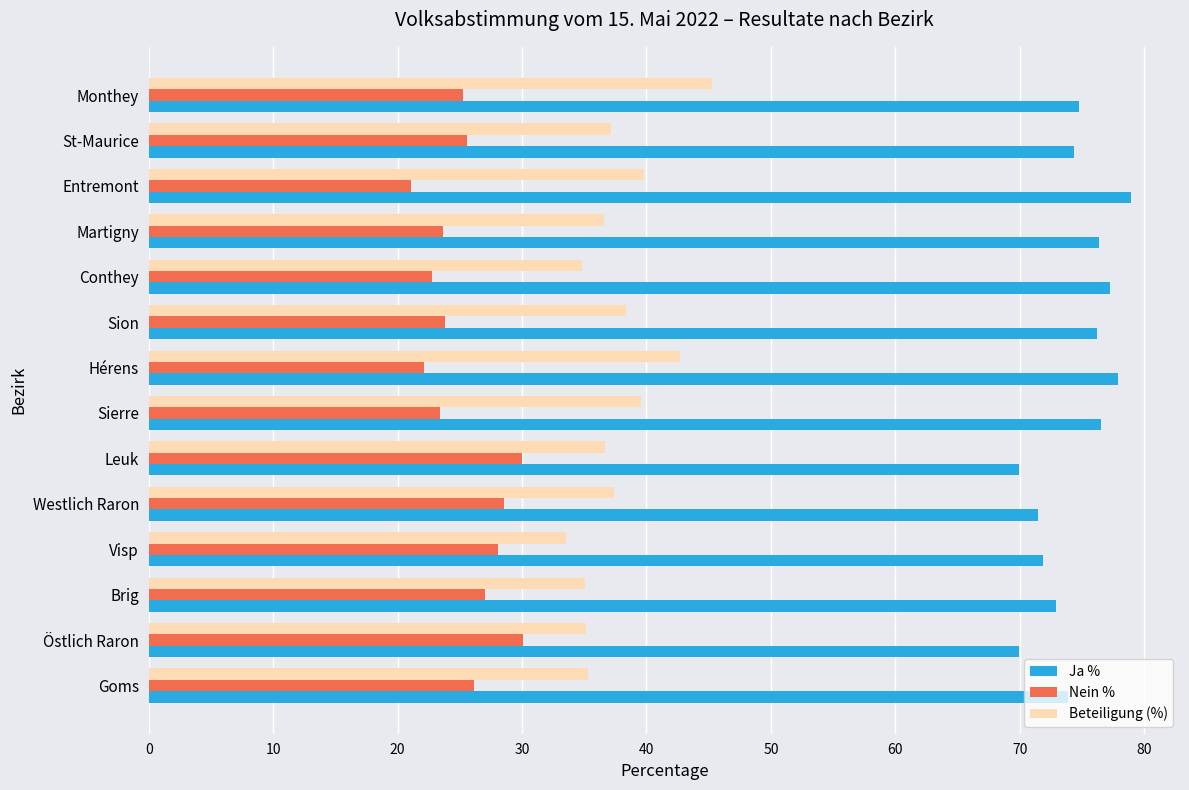

What is the lowest value of the Beteiligung (%) series?

33.5